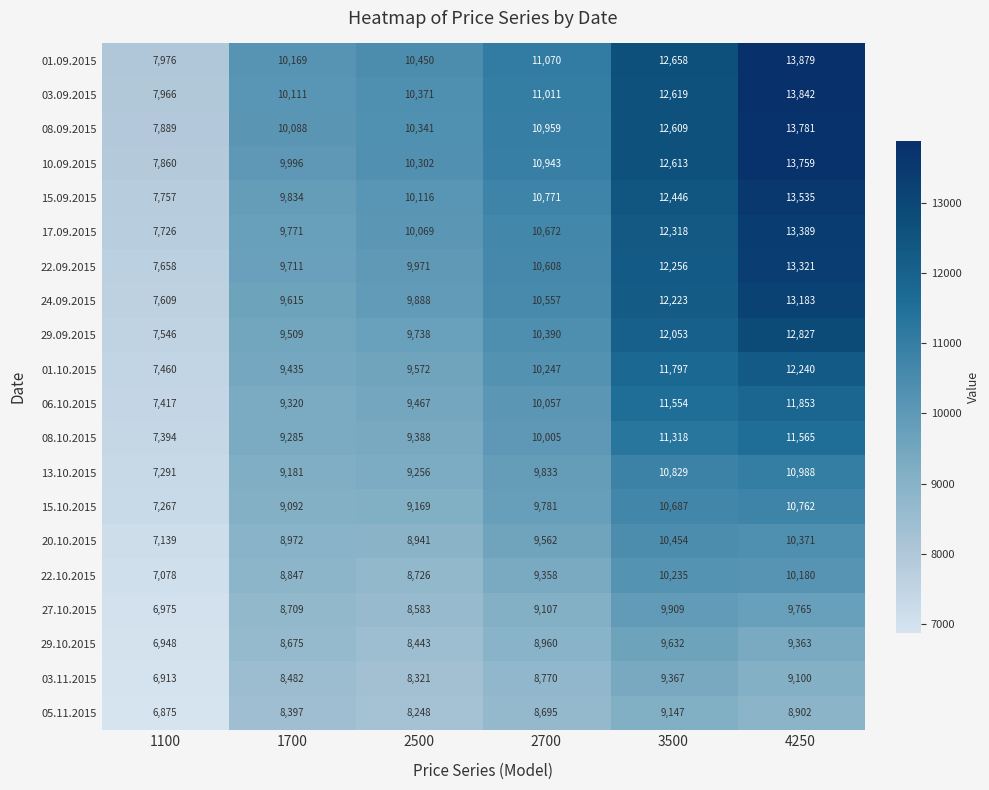

What is the greatest value displayed?

13879